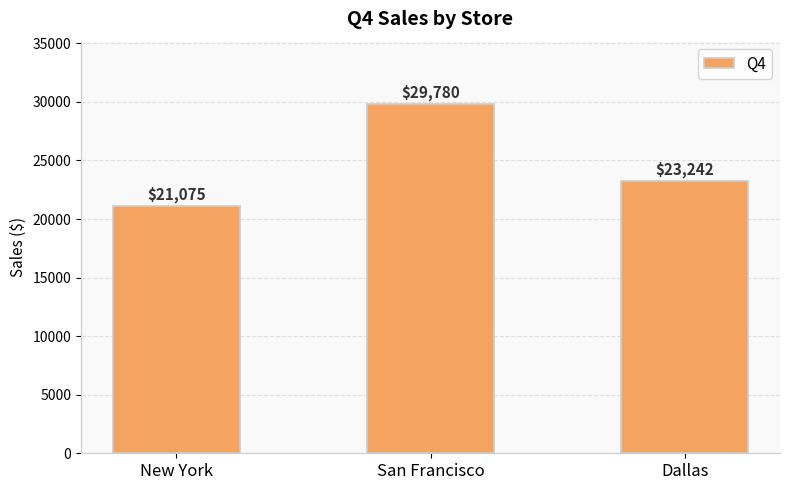

Count the values in the range 21075 to 29780.

3